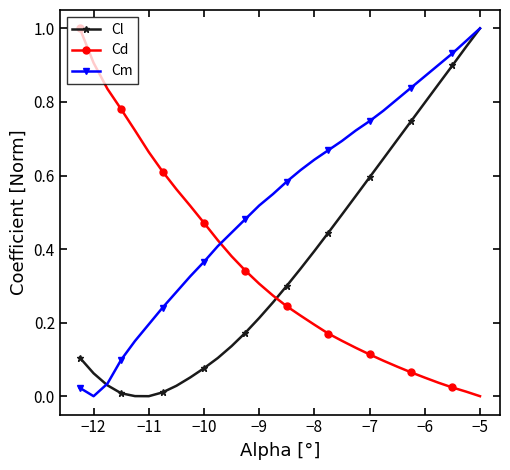

What are all the series names shown in the legend?

Cl, Cd, Cm